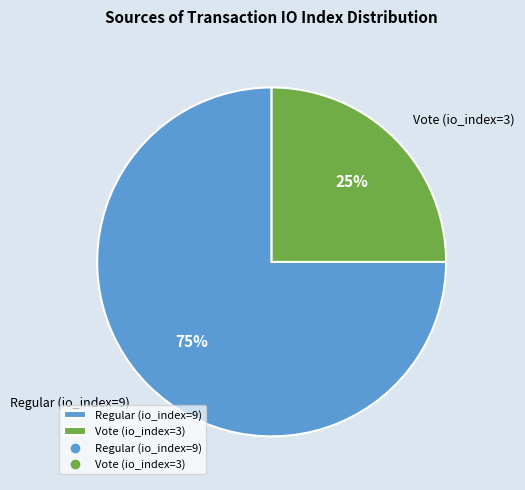

Is there any slice that represents more than half of the pie?

Yes